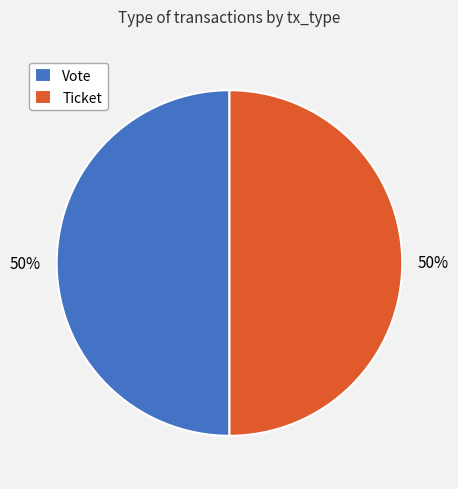

Is the sum of Vote and Ticket greater than half?

Yes